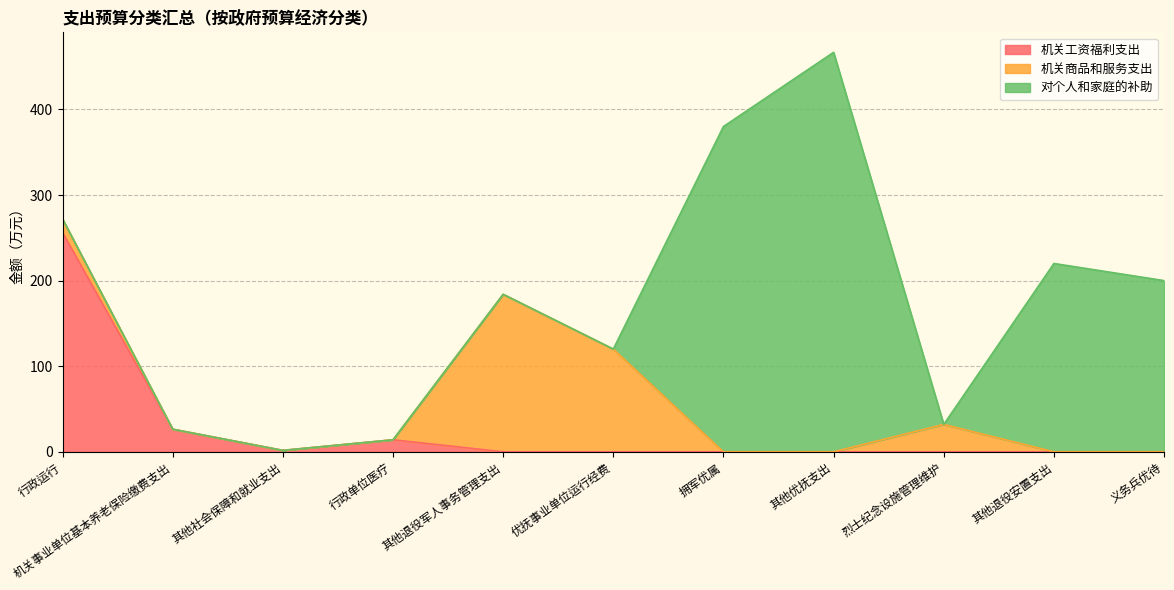

Does the chart have visible grid lines?

Yes